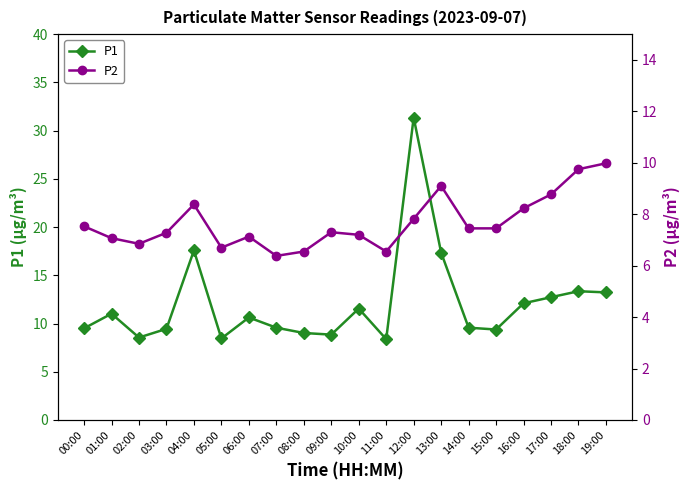

What is the highest value of the P2 series?

10.0